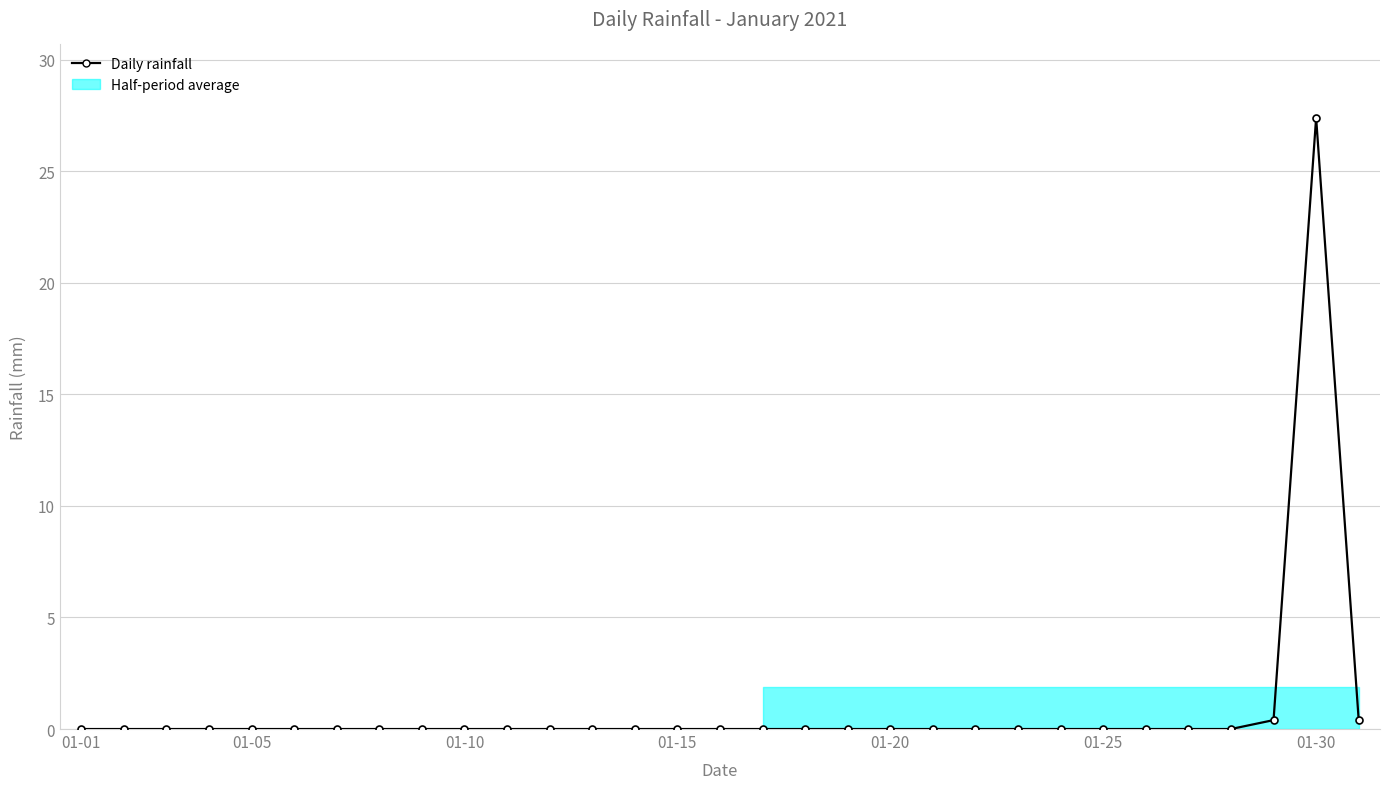

The chart shows a value of 12.7 at 27. True or false?

False